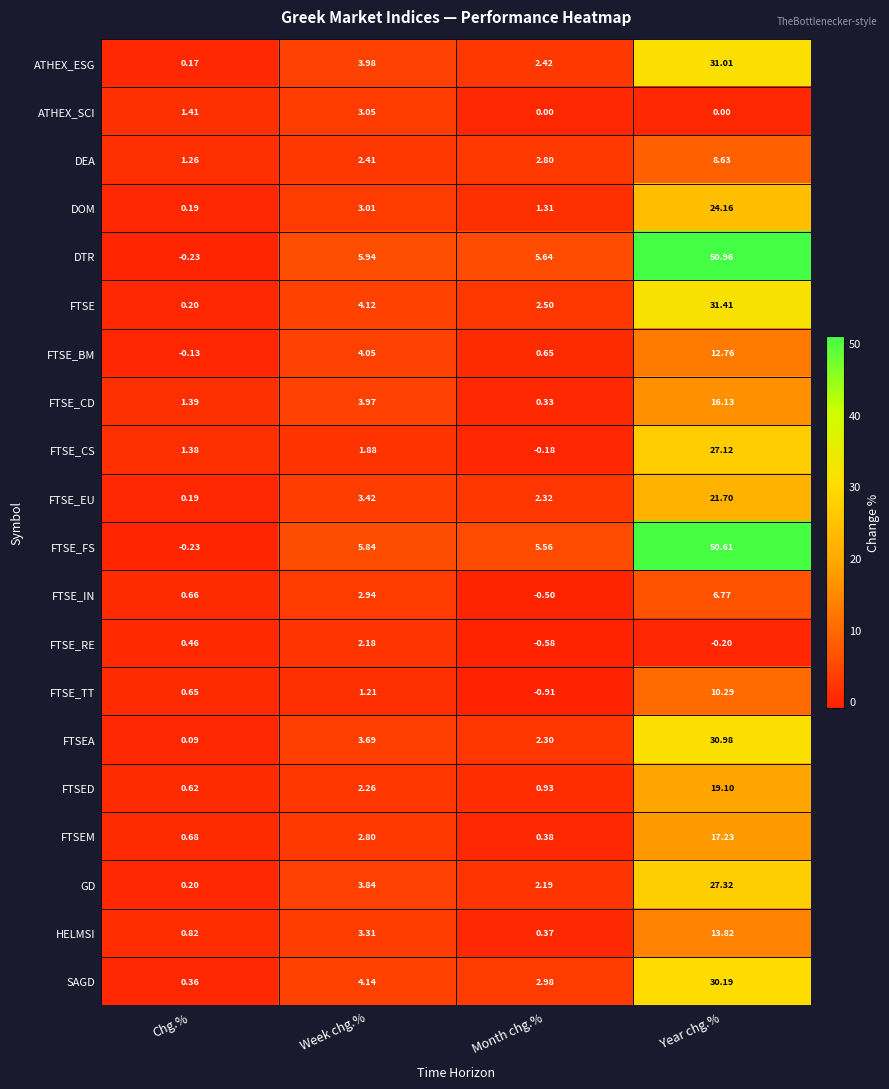

Which series has the largest range (max minus min)?

DTR